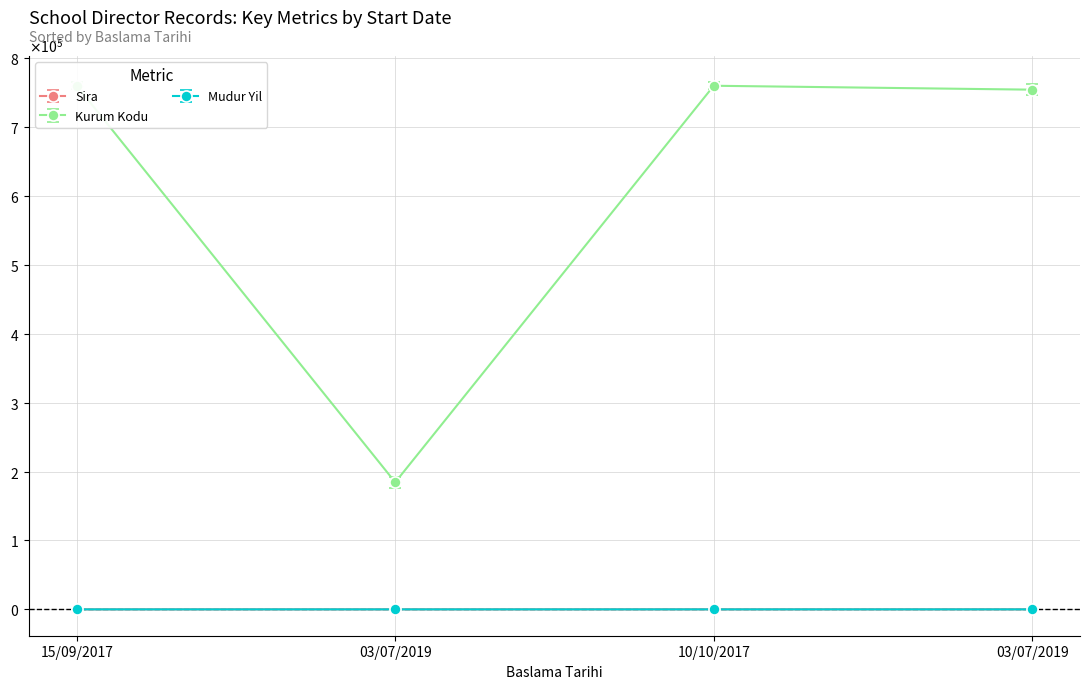

What is the label of the 1st point from the left?

15/09/2017